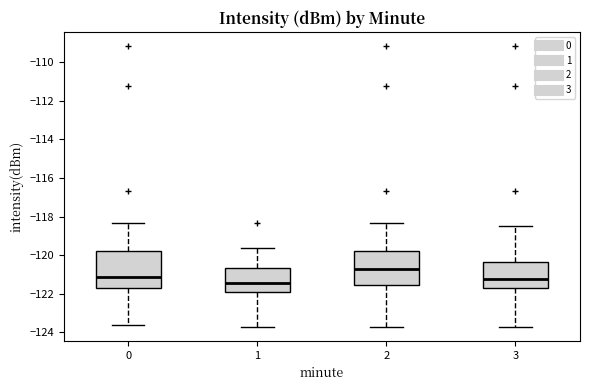

Which box's median line is the highest?

2